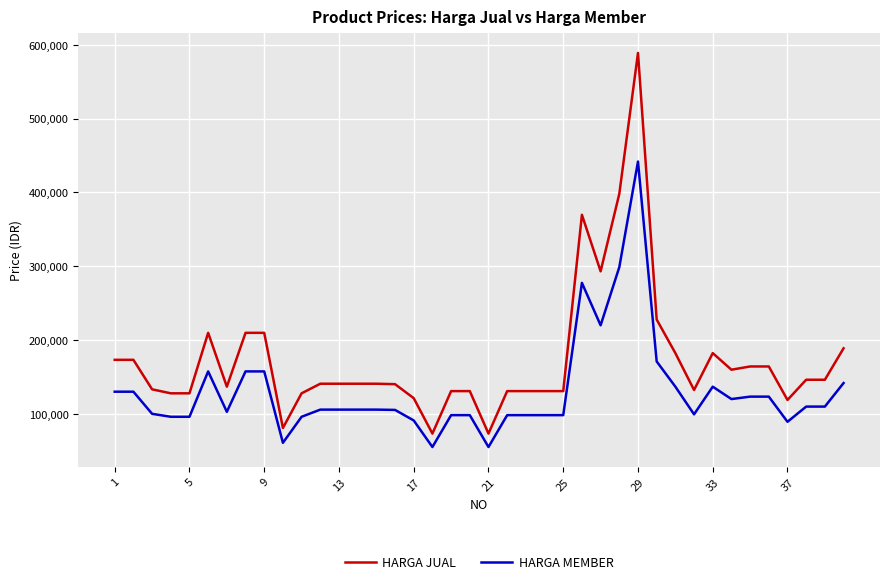

What is the difference between the maximum and minimum values in the HARGA MEMBER series?

387000